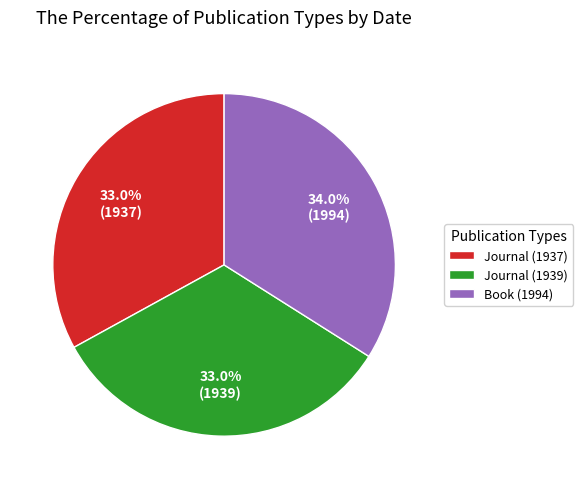

What is the total percentage of Journal (1937) and Journal (1939)?

66.0%